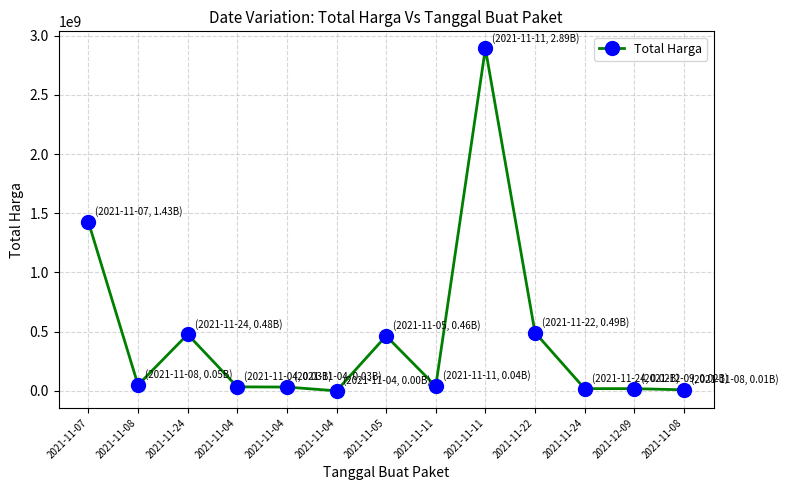

Count the number of categories in the chart.

13